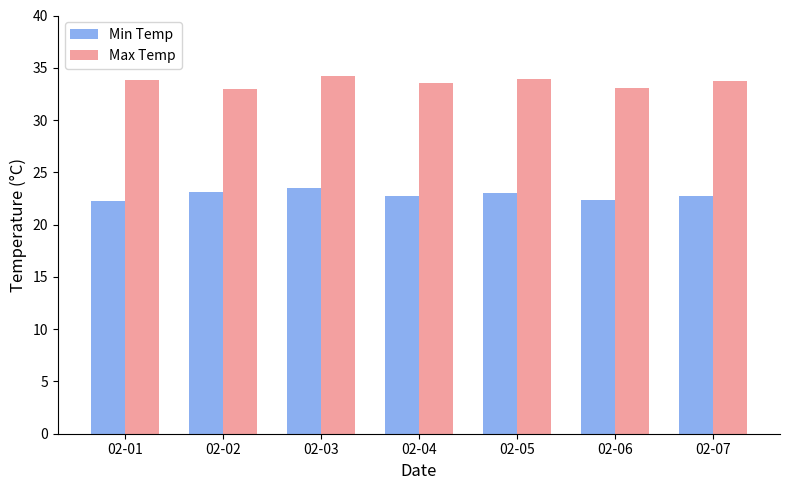

What is the difference between the maximum and second lowest values in the Min Temp series?

1.1